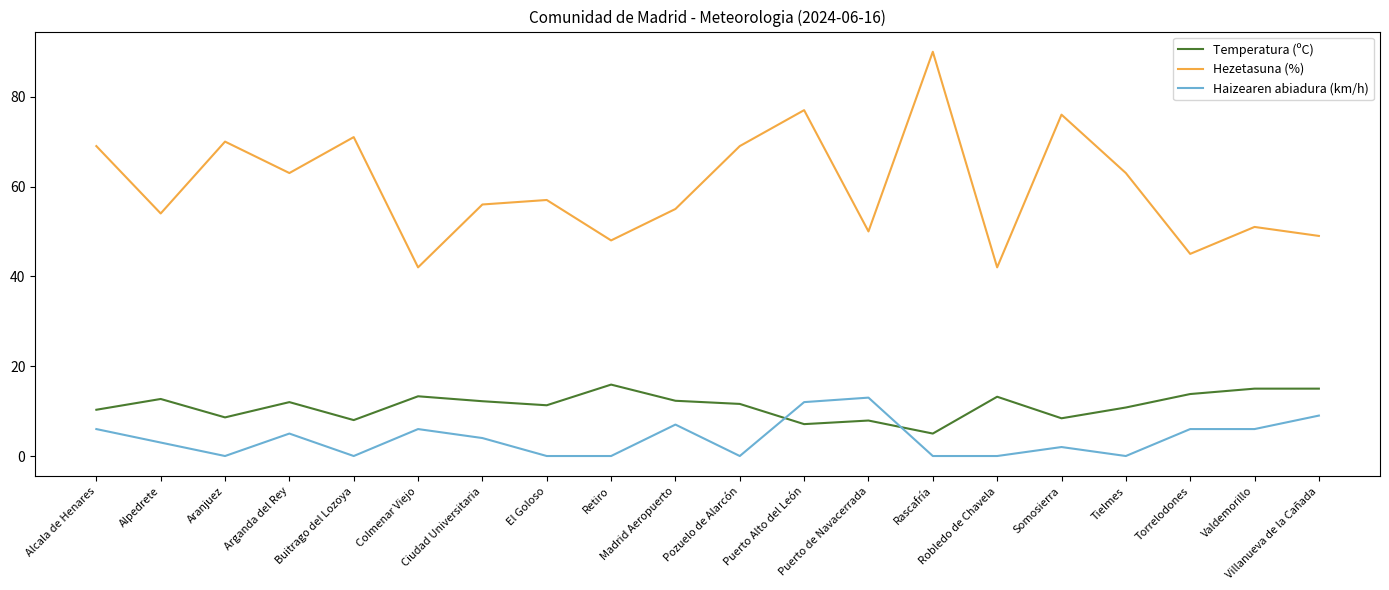

True or false: Hezetasuna (%) and Temperatura (ºC) cross at least once.

False